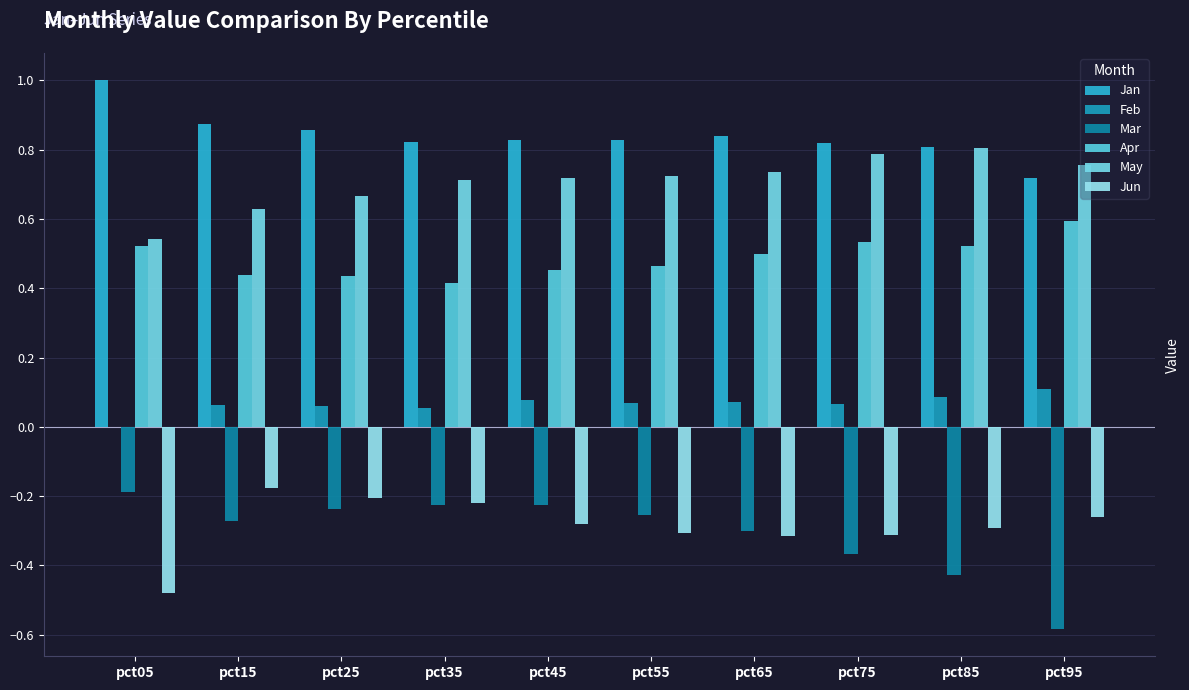

Rank the series by their maximum value, from lowest to highest.

Mar, Jun, Feb, Apr, May, Jan